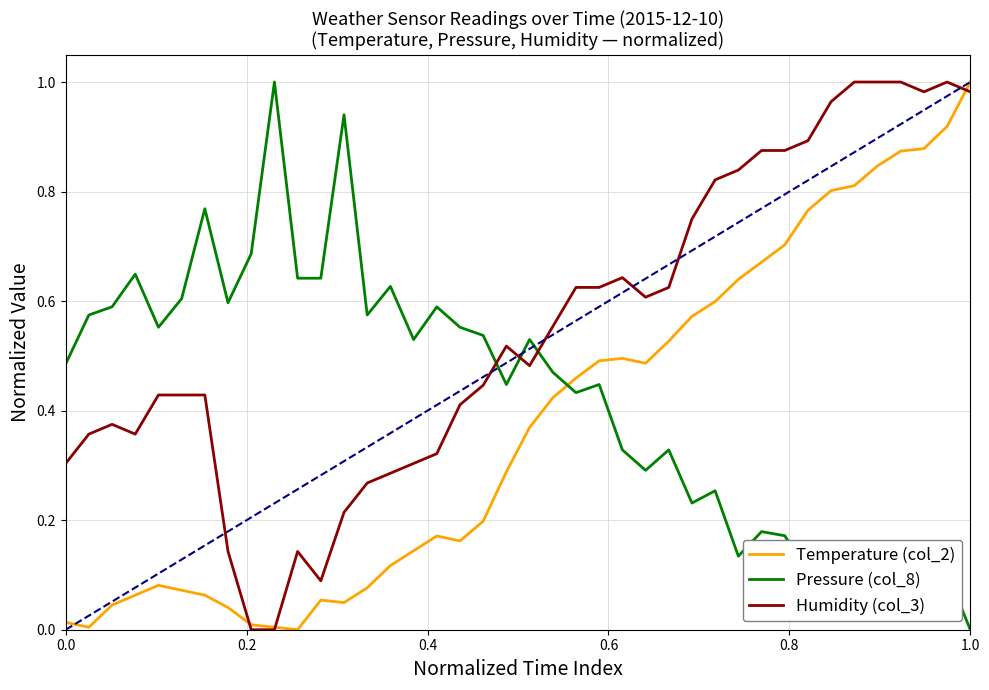

List the series in order of their overall mean, lowest first.

Temperature (col_2), Pressure (col_8), Humidity (col_3)